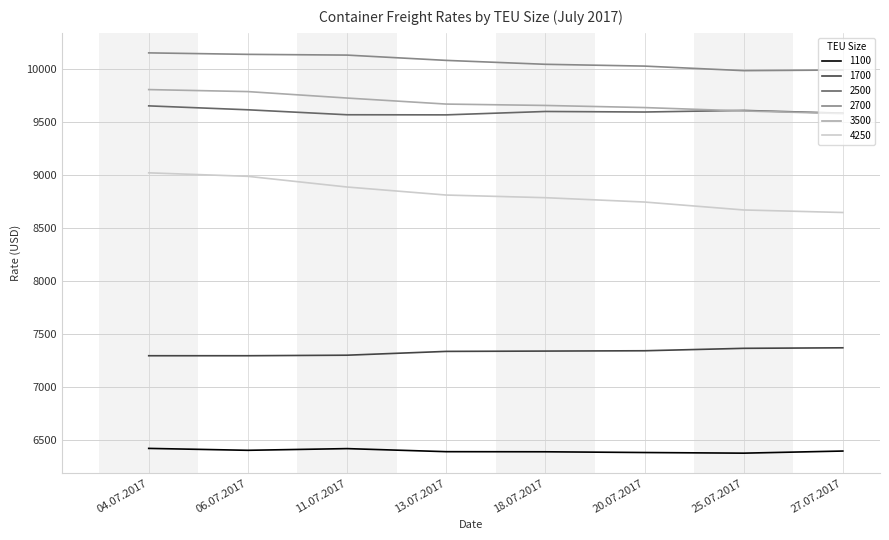

Is the value of 2700 at 11.07.2017 greater than the value of 1100 at 25.07.2017?

Yes